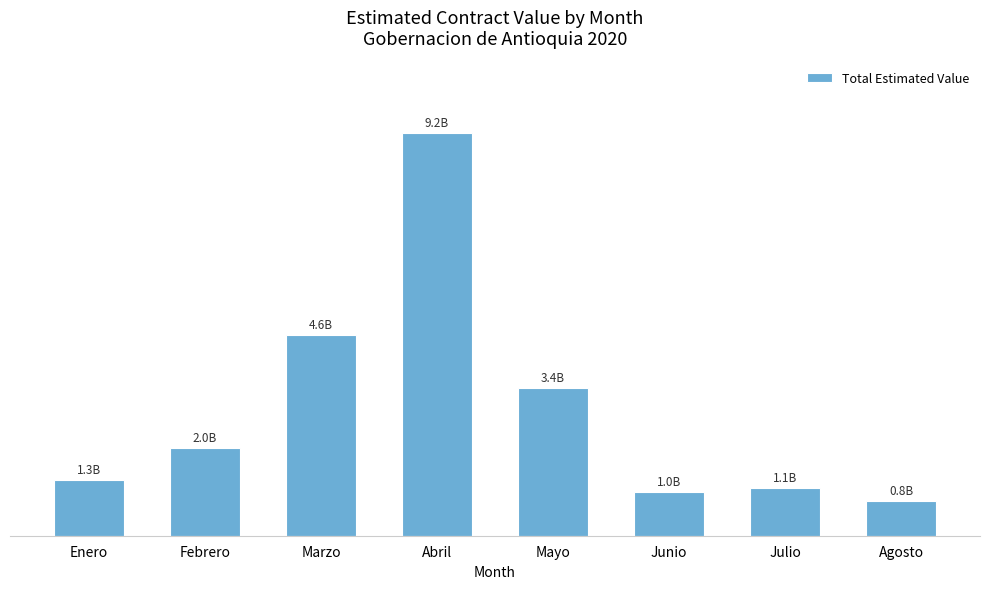

List the labels in order of value, largest first.

Abril, Marzo, Mayo, Febrero, Enero, Julio, Junio, Agosto